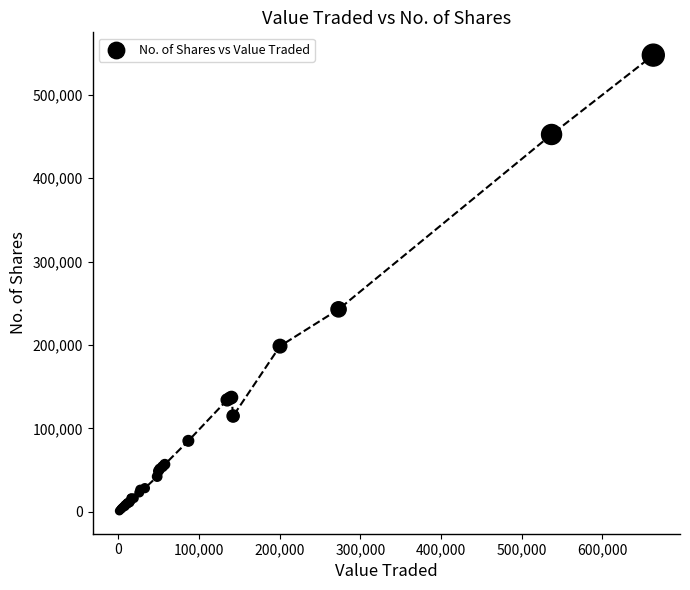

What Y value in the scatter plot is closest to 274244?

242682